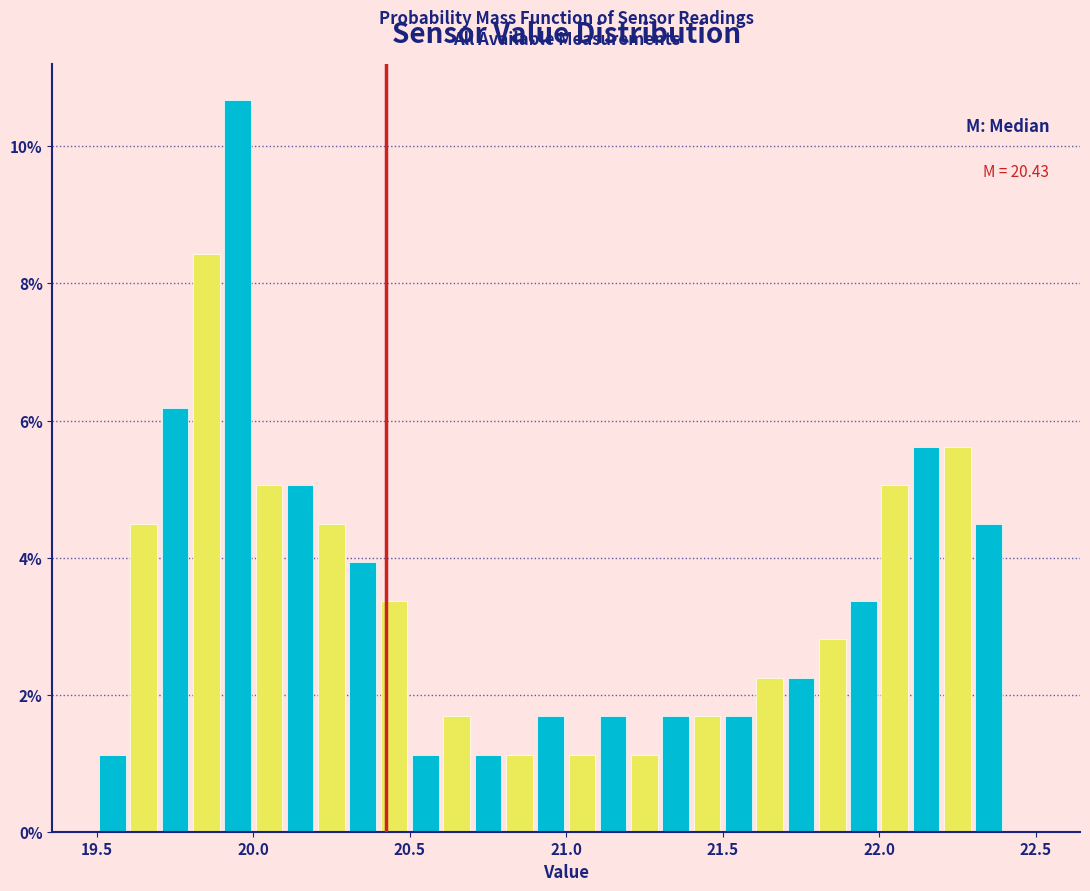

Around what value on the x-axis is the tallest bar? Give the approximate position of its centre, as read against the axis.

19.95